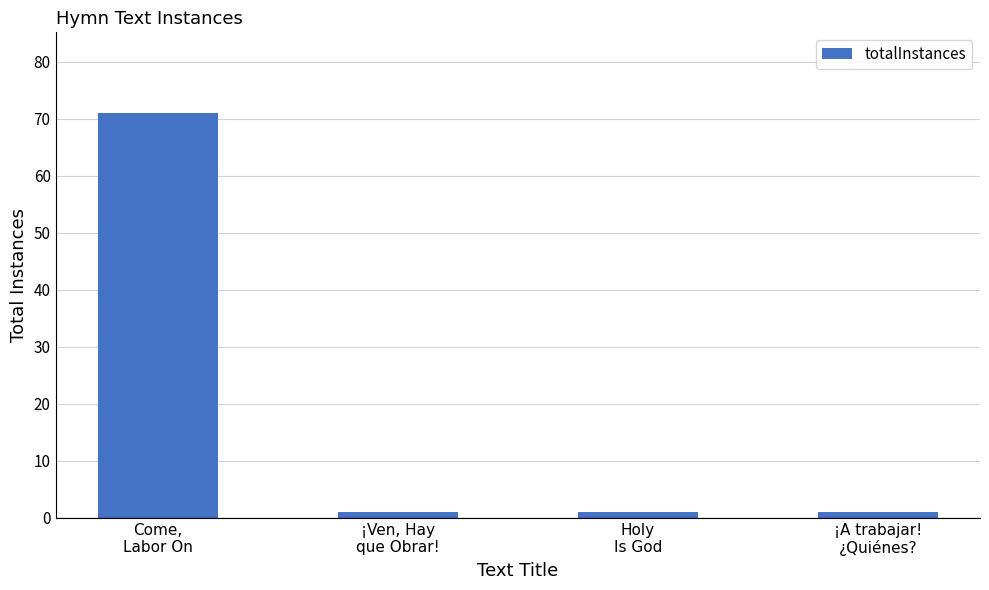

What is the maximum value shown in the chart?

71